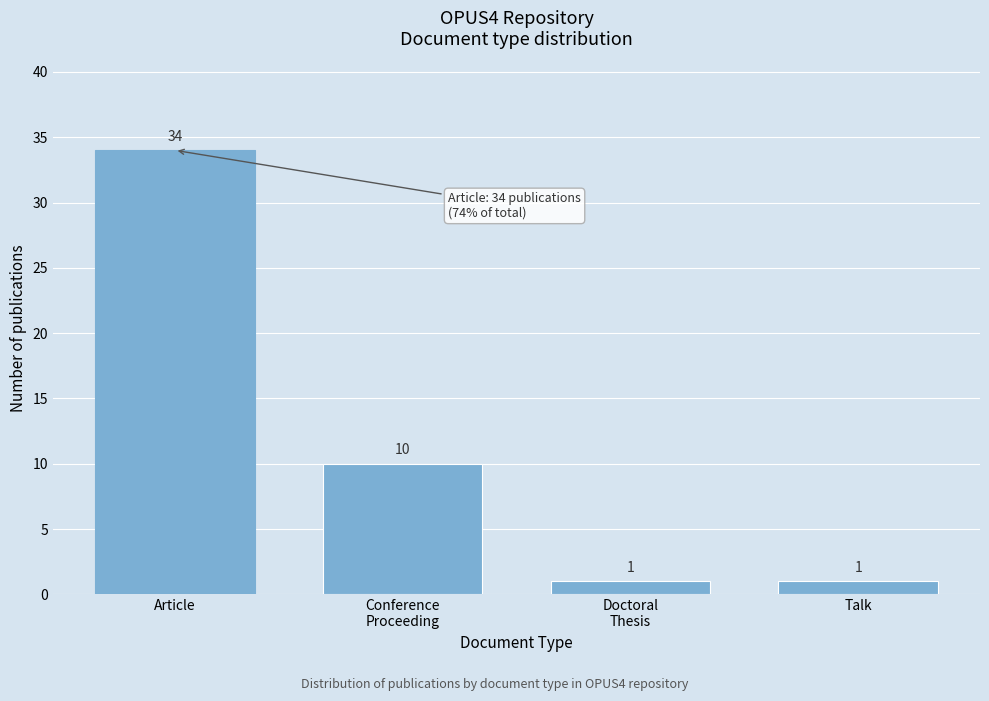

Reading left to right, what are all the values shown in this chart?

34	10	1	1